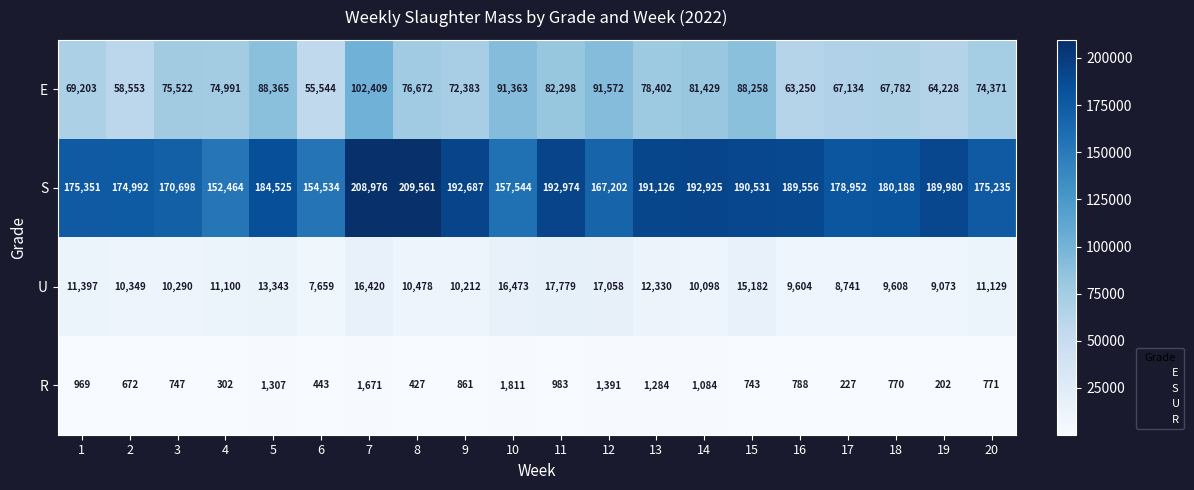

Read the S value at 6, to the nearest 10.

154530